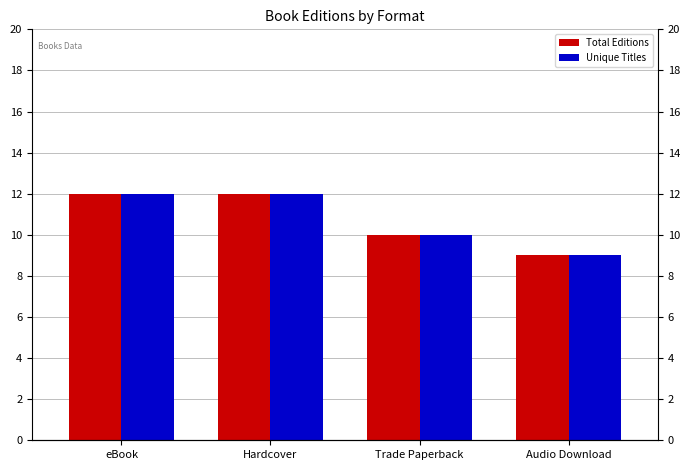

How many bars are there in total?

8